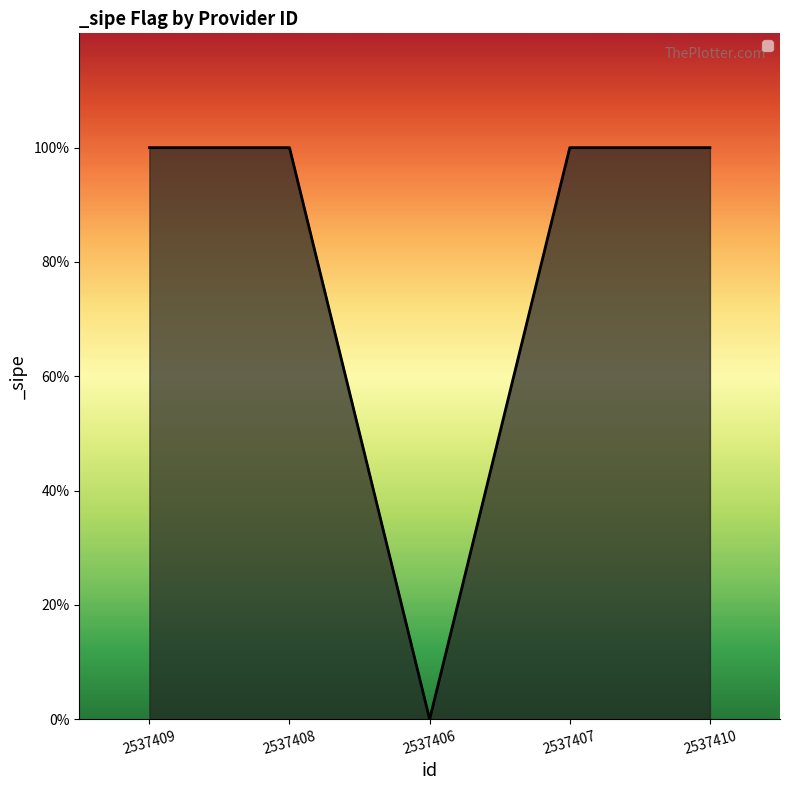

The value at 2537406 is 0. True or false?

False